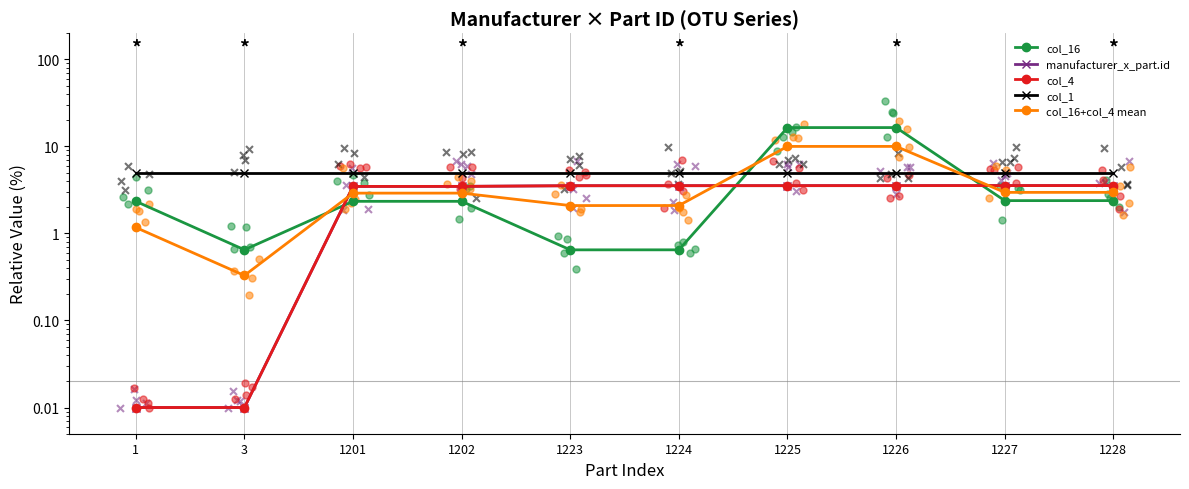

Is the value of manufacturer_x_part.id at 1201 greater than the value of col_4 at 1?

Yes